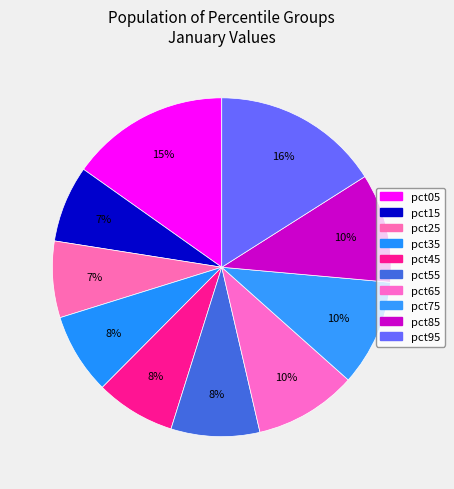

To the nearest percent, what percentage of the pie is pct15?

7%